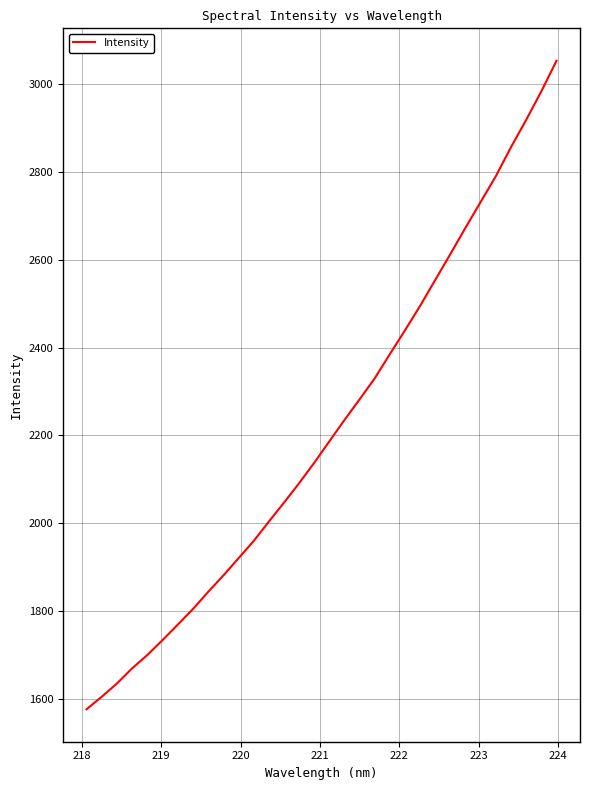

What is the difference between the maximum and minimum values?

1477.5